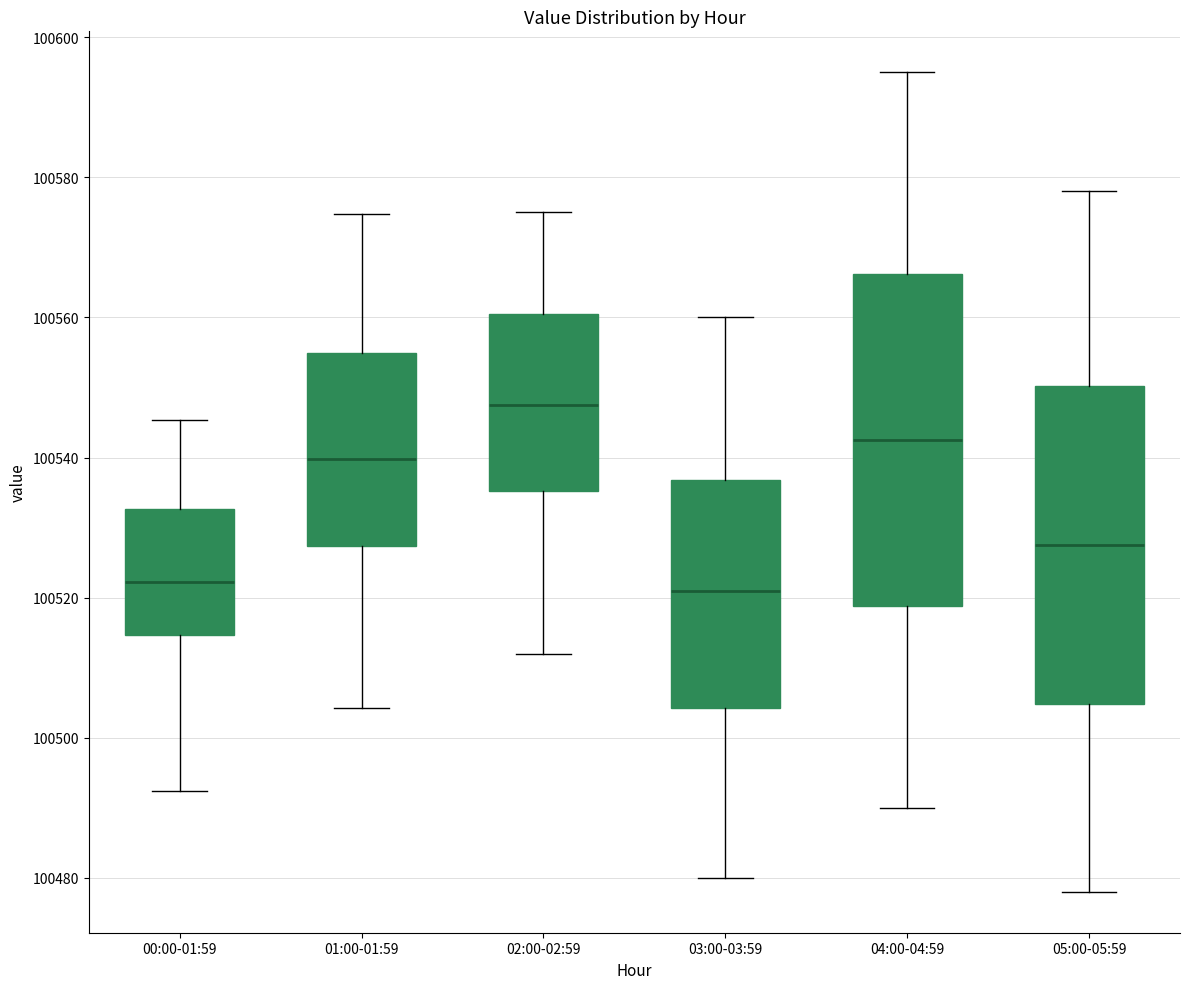

Comparing the boxes themselves (not the whiskers), which one is the tallest?

04:00-04:59